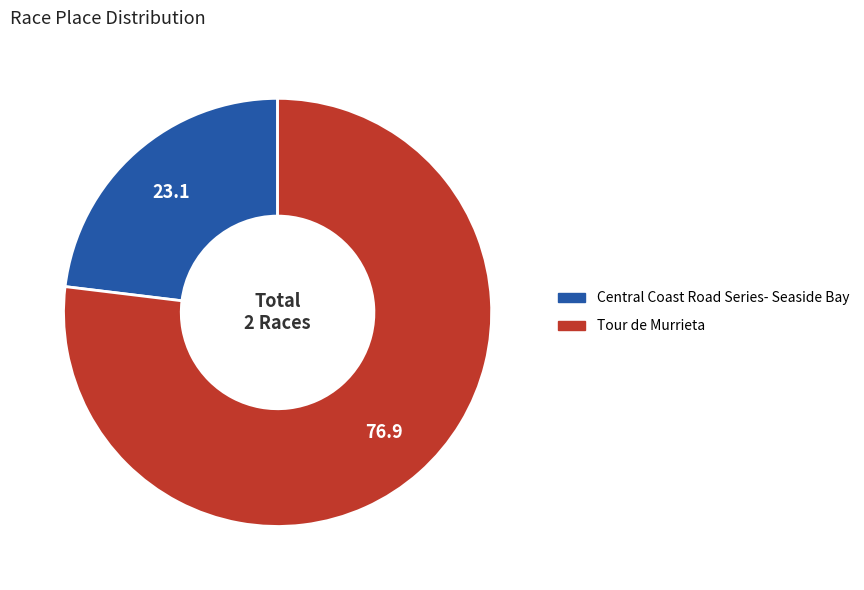

Is it true that Central Coast Road Series- Seaside Bay is 31% of the pie?

False